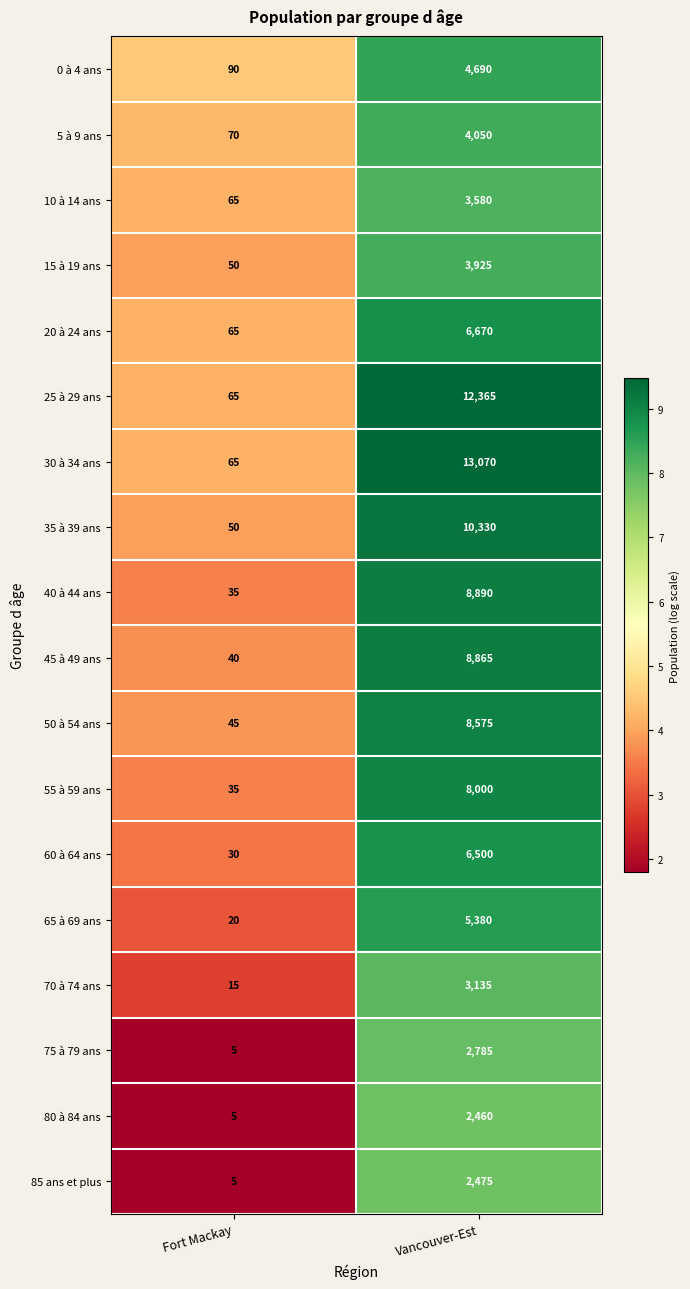

At which category is the sum across all series the highest?

Vancouver-Est